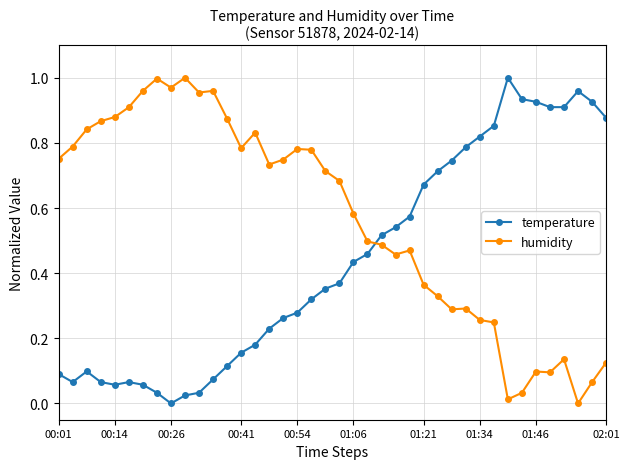

True or false: humidity has more than 2 points higher than both neighbors.

True